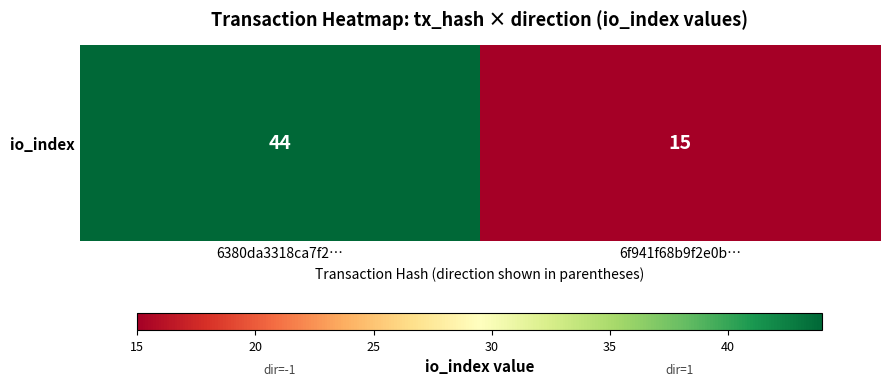

True or false: the data shows 15 at 6f941f68b9f2e0b….

True